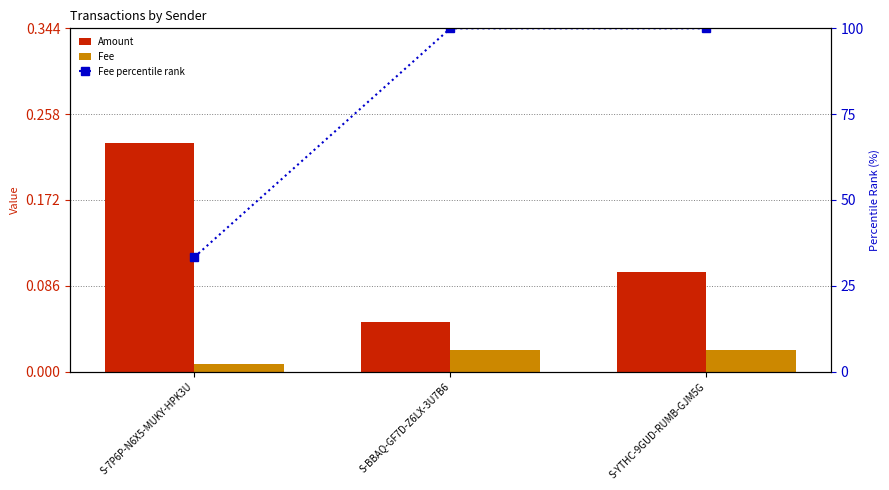

Reading left to right, extract all data points from this chart.

Amount: 0.2	0.1	0.1
Fee: 0.0	0.0	0.0
Fee percentile rank: 33.3	100.0	100.0